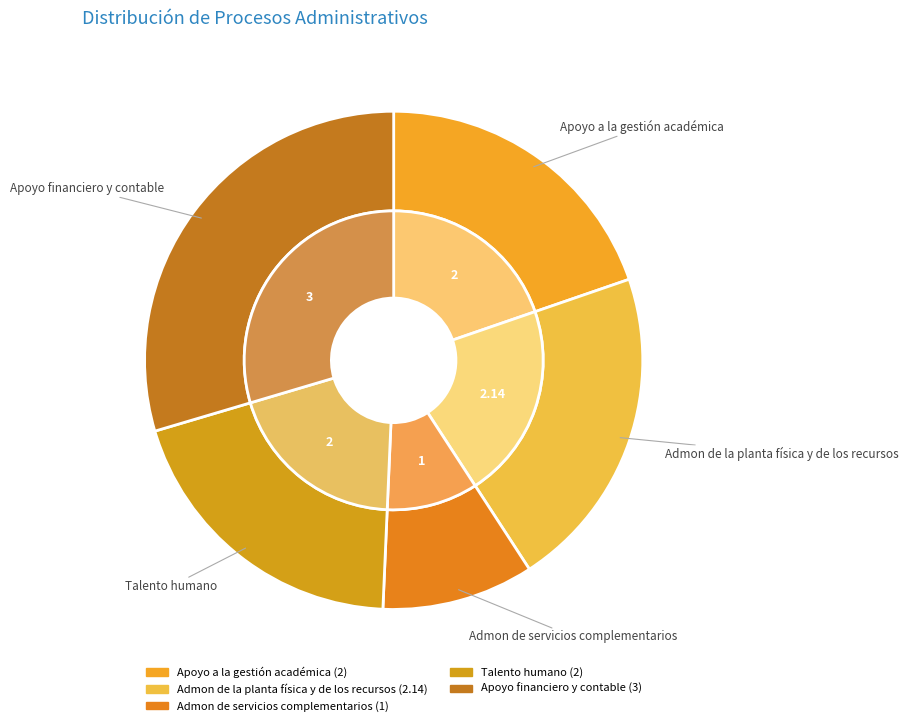

The Apoyo financiero y contable slice represents 30% of the pie. True or false?

True